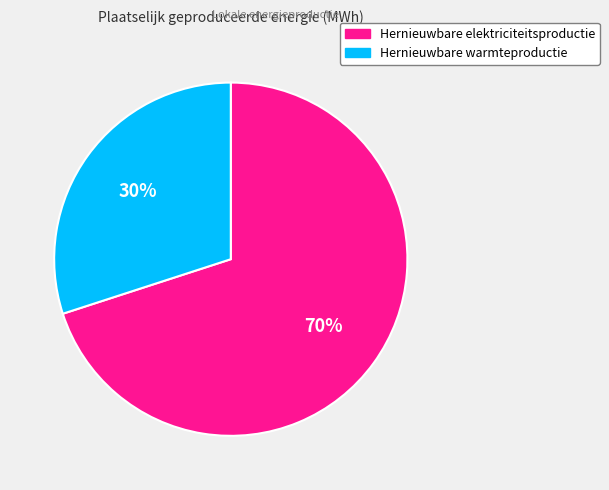

Do Hernieuwbare warmteproductie and Hernieuwbare elektriciteitsproductie together represent more than half of the pie?

Yes